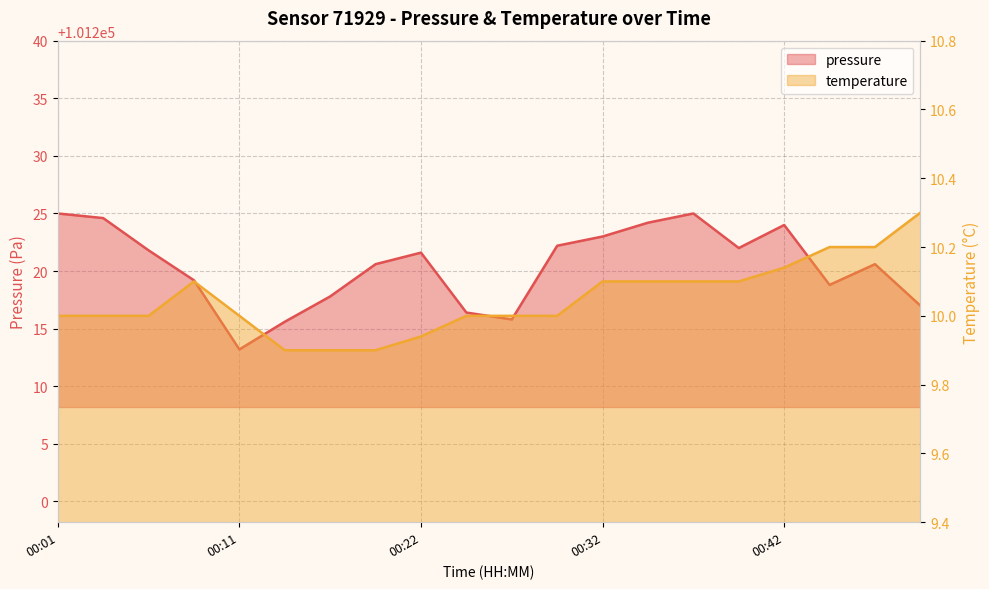

Rank the series at 00:22 from highest to lowest value.

pressure, temperature